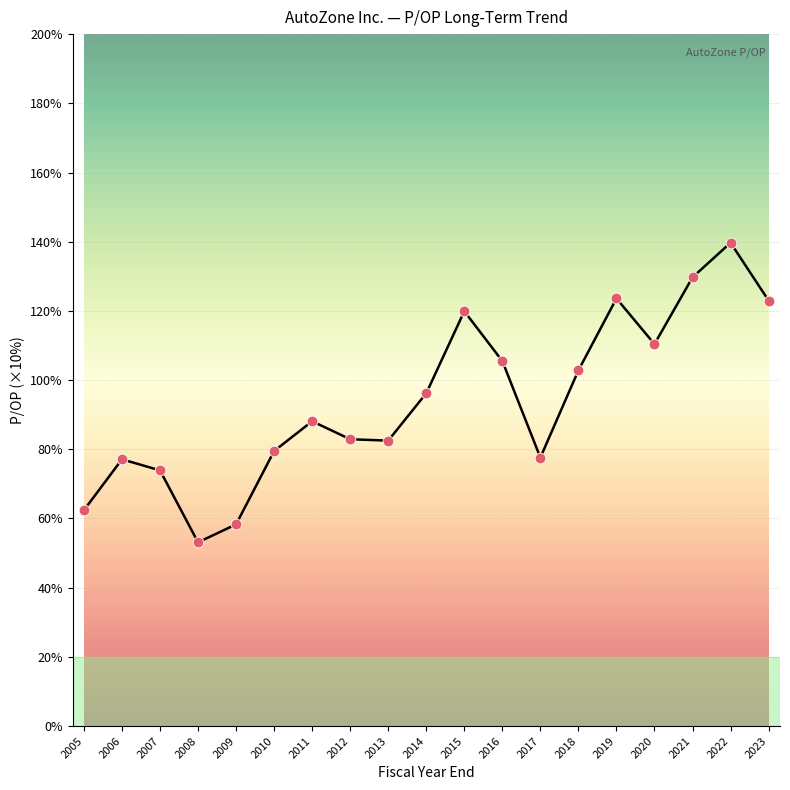

What is the change in value from 2007 to 2016?

+3.2